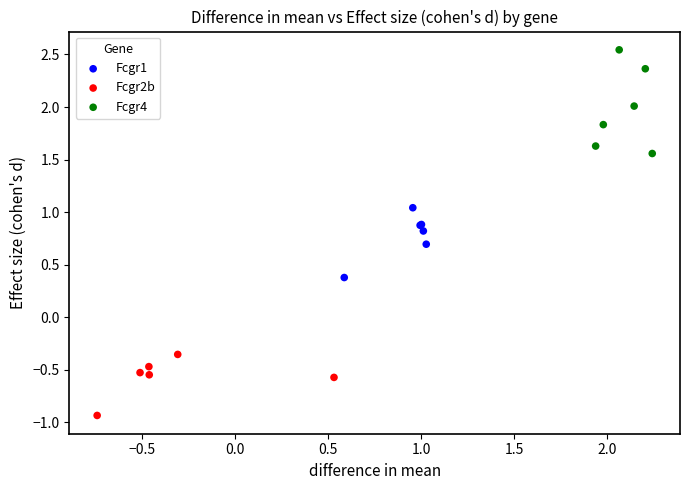

Which series contains the highest Y value?

Fcgr4